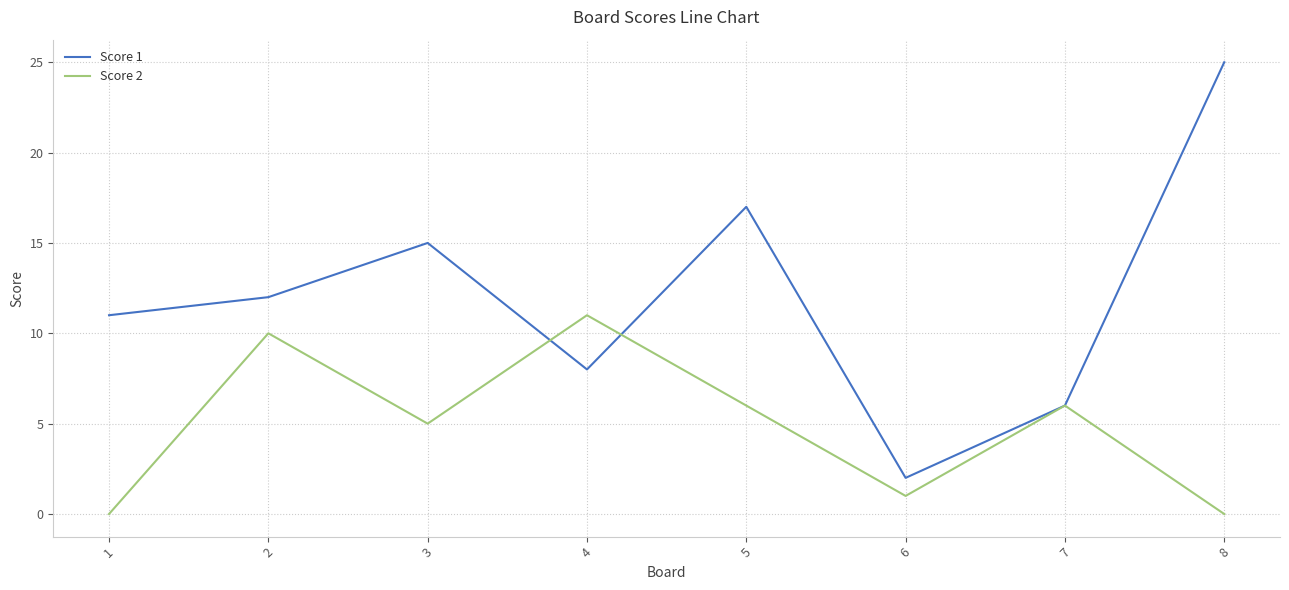

Which series ends up on top after the final intersection of Score 1 and Score 2?

Score 1